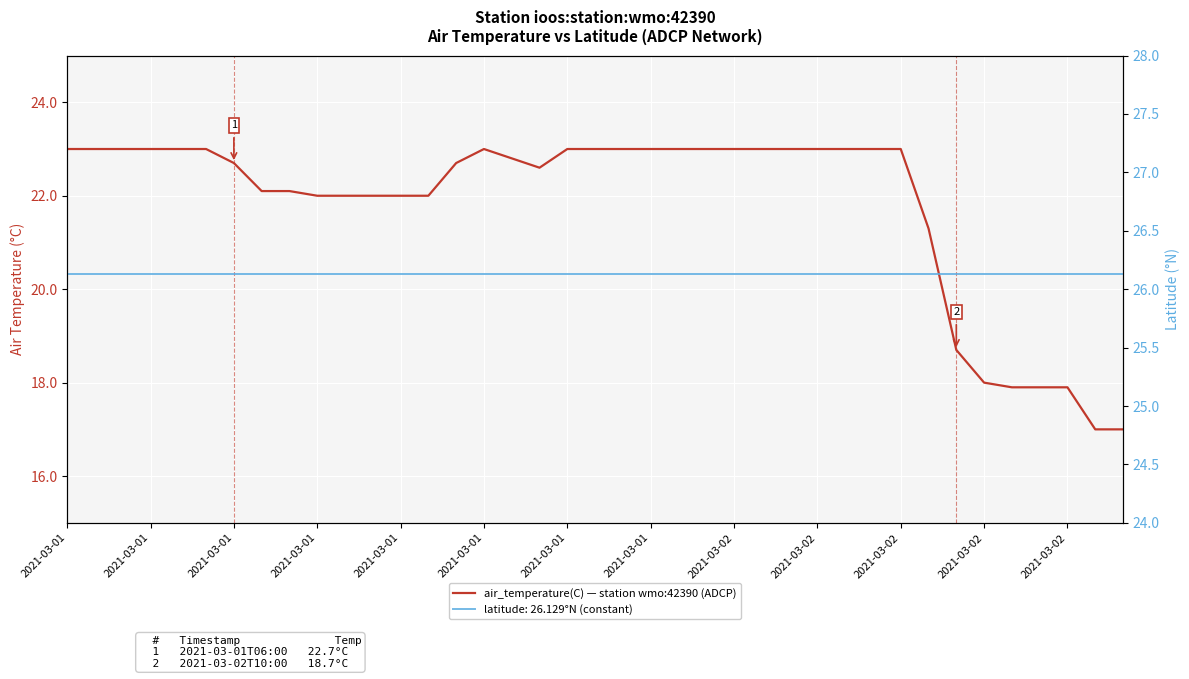

What are all the series names shown in the legend?

air_temperature(C), latitude